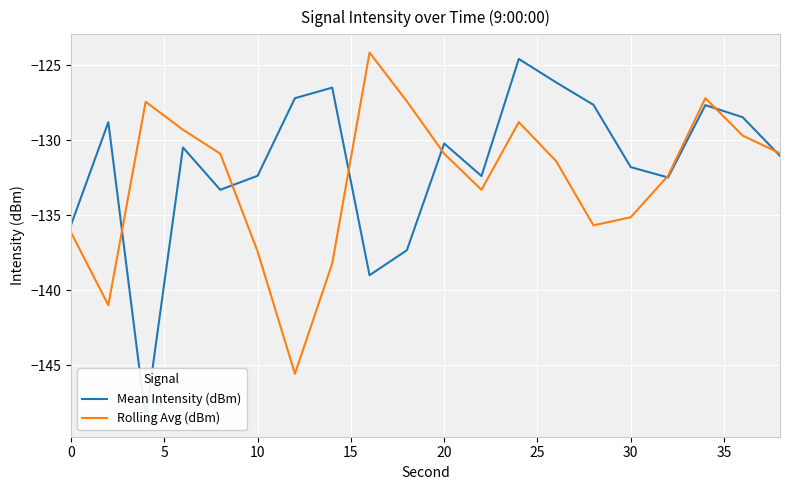

What is the minimum value for Rolling Avg (dBm)?

-145.6